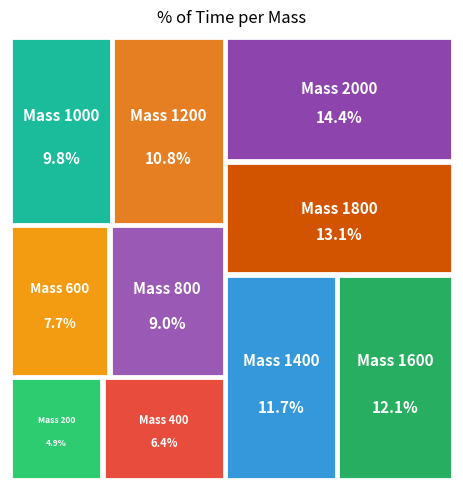

What percentage is the 1200 slice, to the nearest percent?

11%